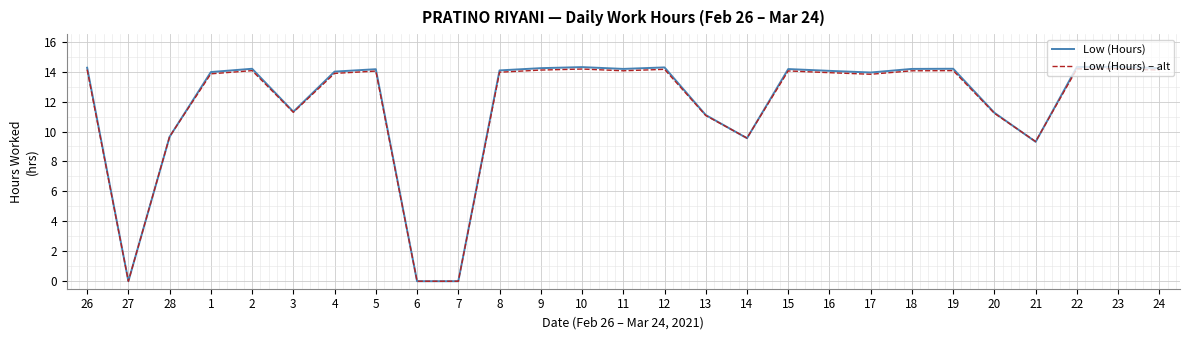

At which category does Low (Hours) – alt reach its first local valley?

27